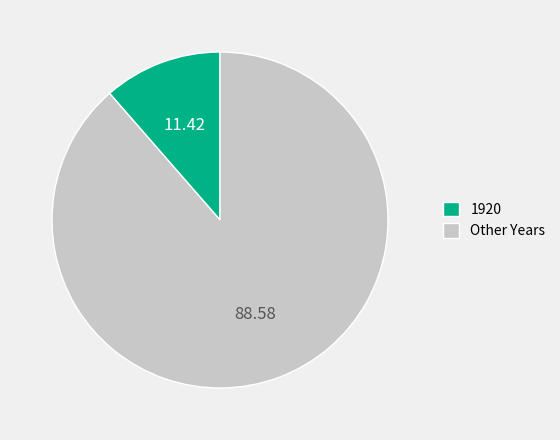

Count the number of slices in the pie.

2